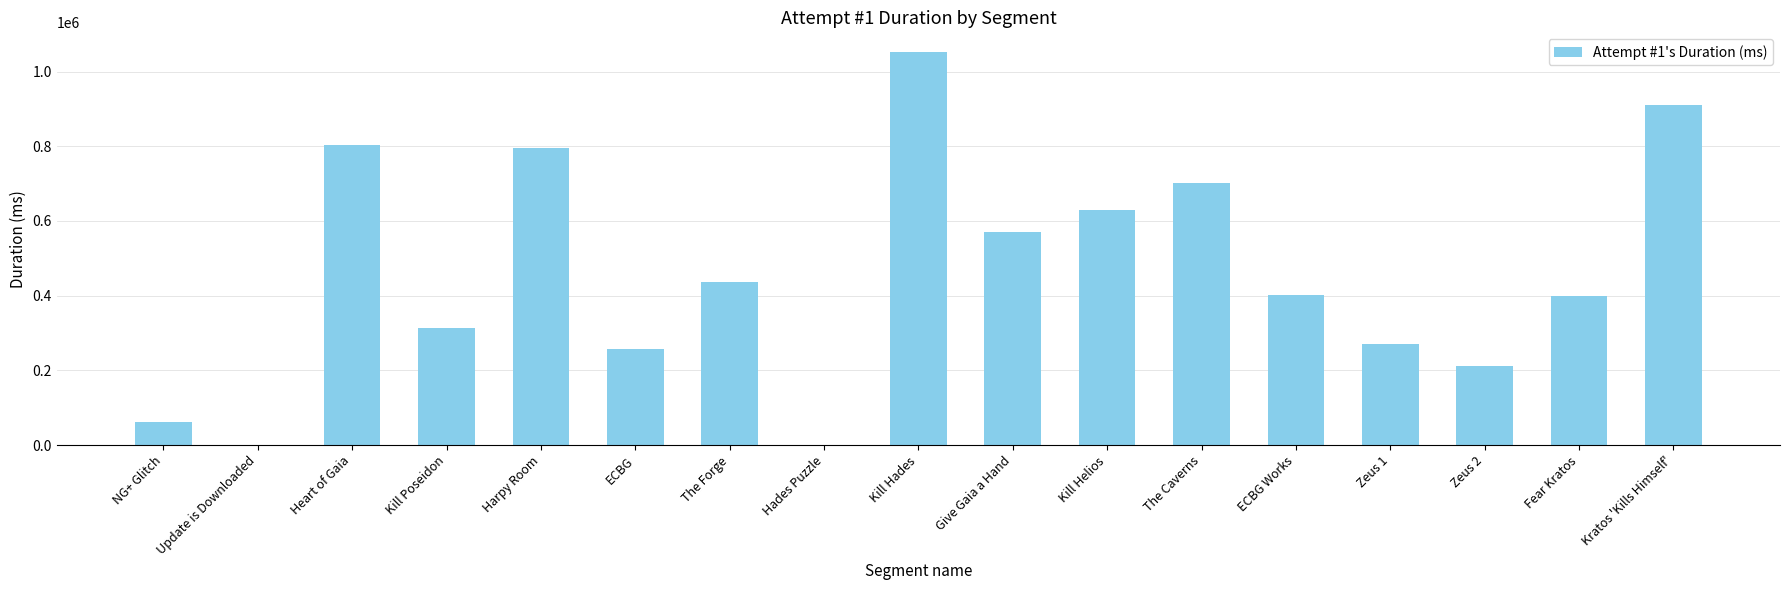

At which label is the value closest to 526263?

Give Gaia a Hand